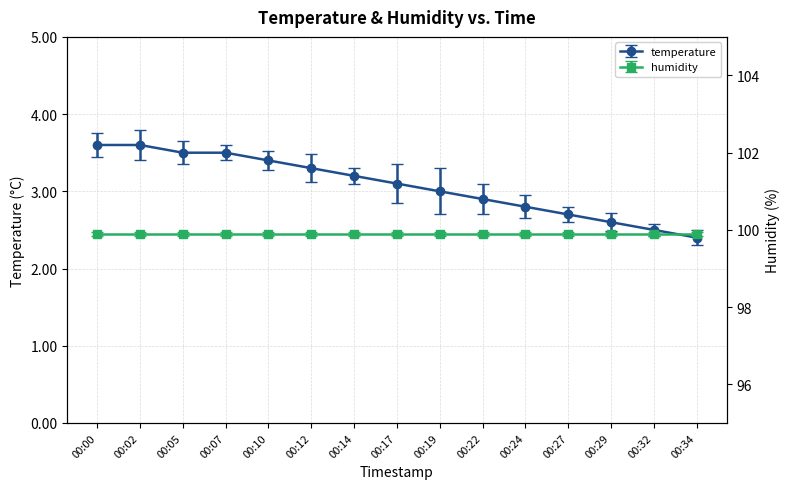

Which has a higher value, 00:29 or 00:24?

00:24